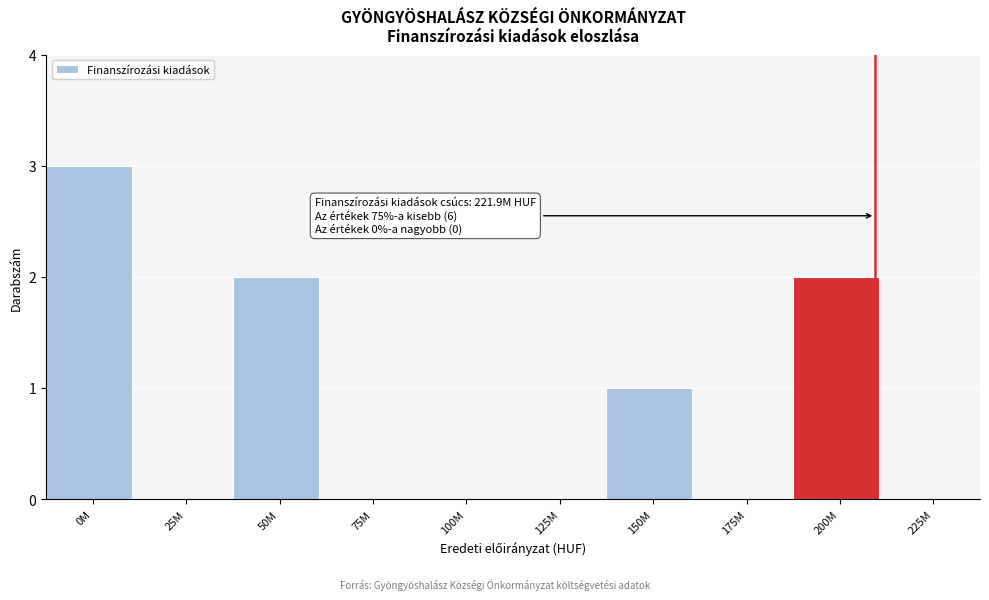

Reading left to right, what are all the values shown in this chart?

0M=3	25M=0	50M=2	75M=0	100M=0	125M=0	150M=1	175M=0	200M=2	225M=0